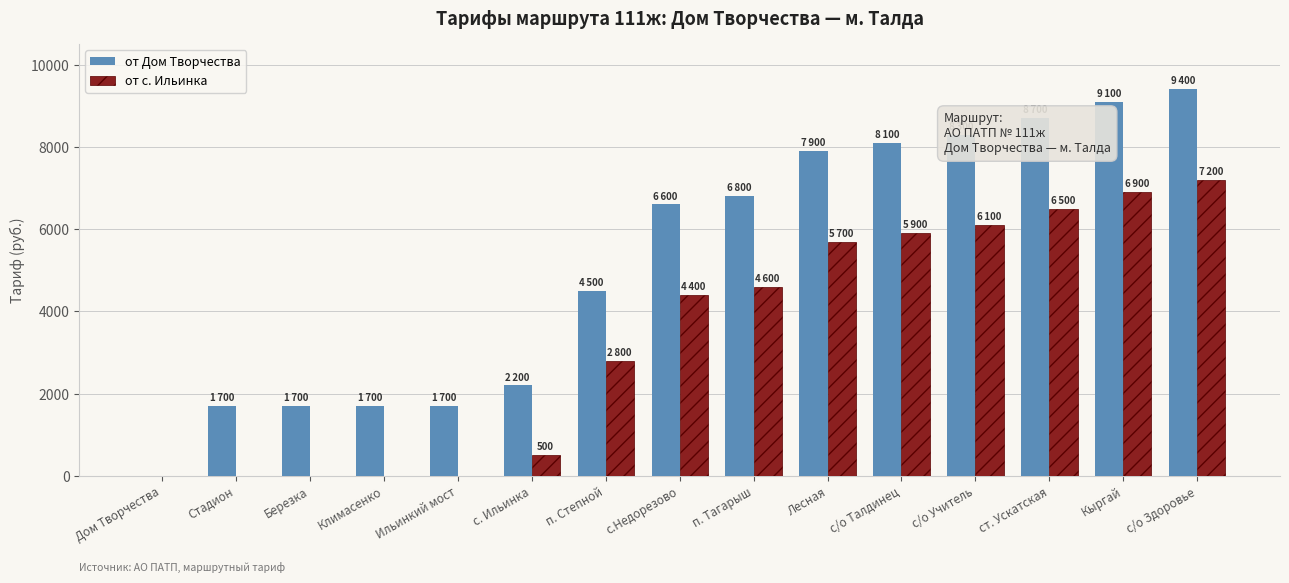

True or false: от Дом Творчества has a value of 3094 at с/о Учитель.

False